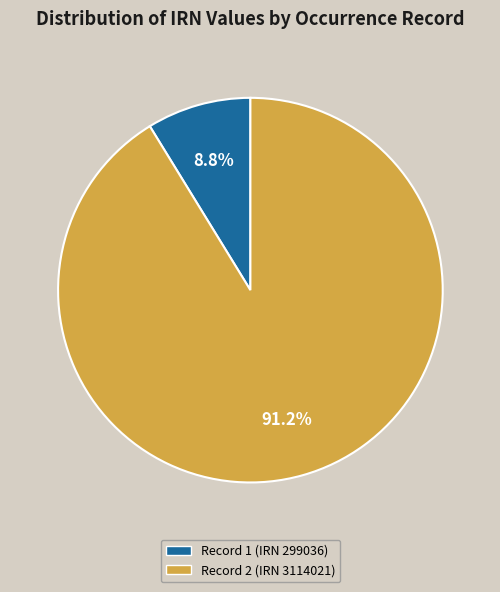

Which category accounts for the majority?

Record 2 (IRN 3114021)